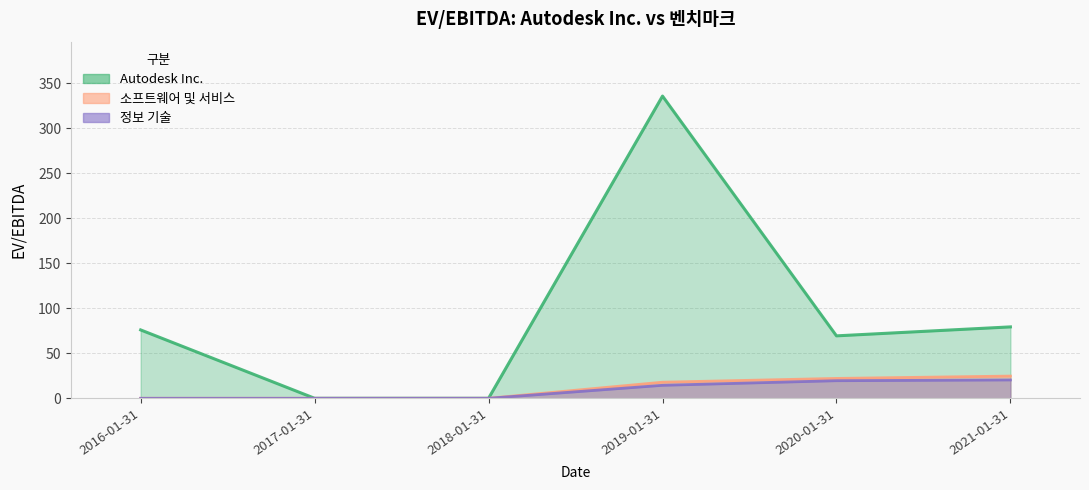

How many data points in 소프트웨어 및 서비스 are above 17?

3